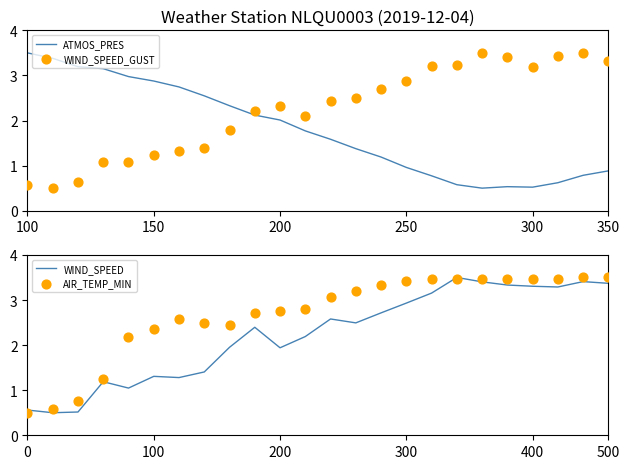

Which series has the largest total across all categories?

AIR_TEMP_MIN